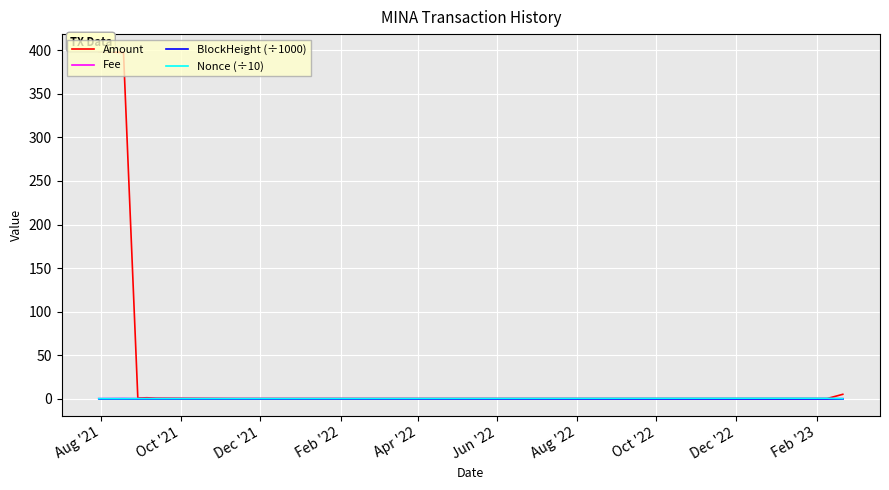

At how many categories does at least one series exceed 269?

2